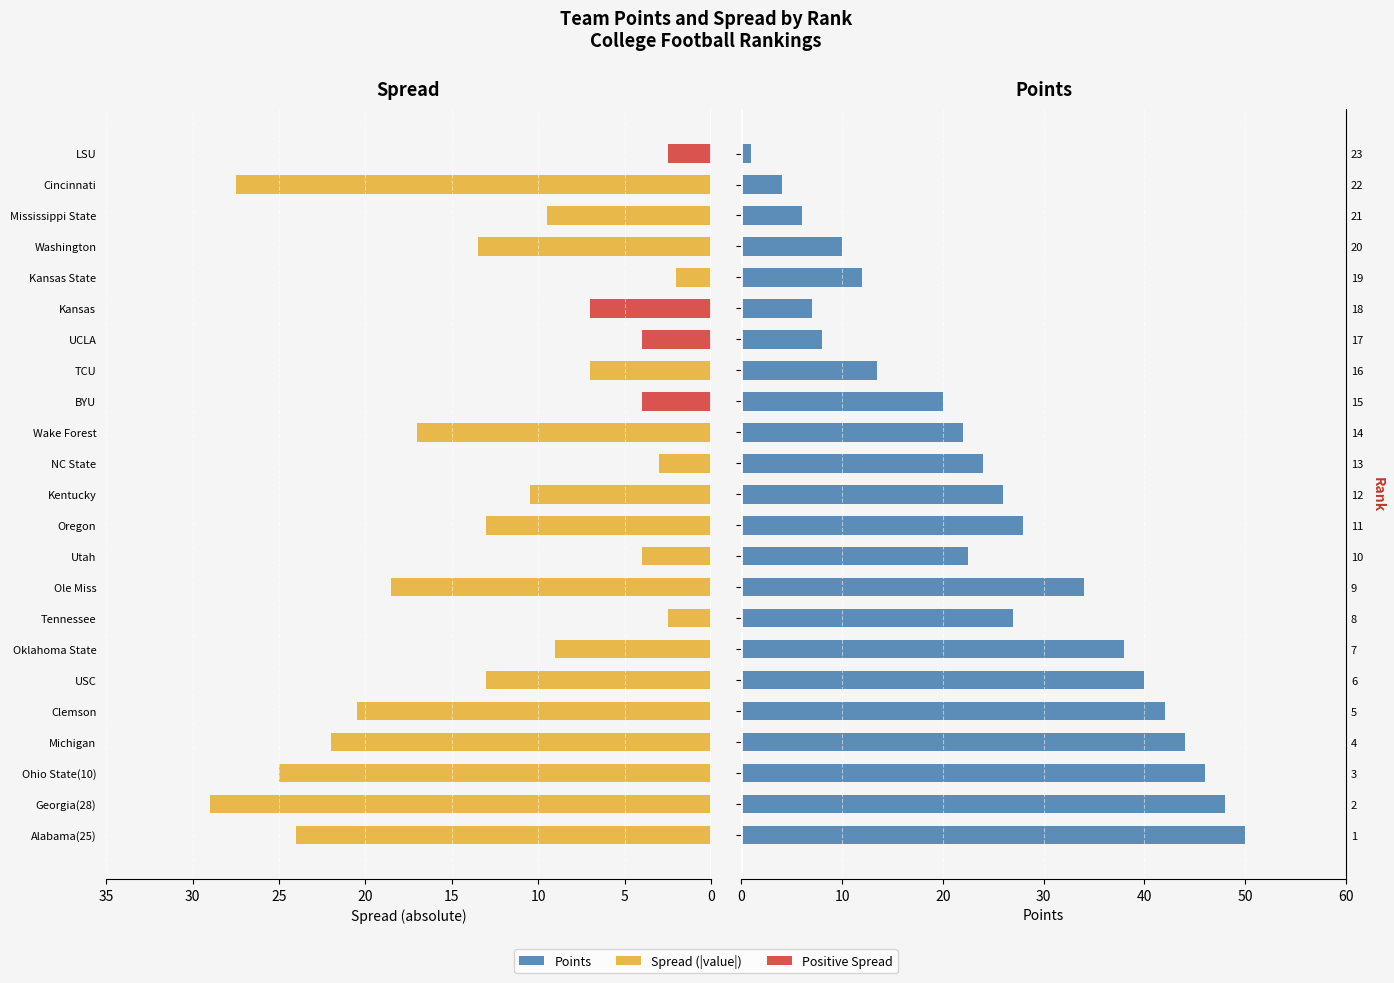

What is the difference between the maximum and second lowest values in the Points series?

46.0